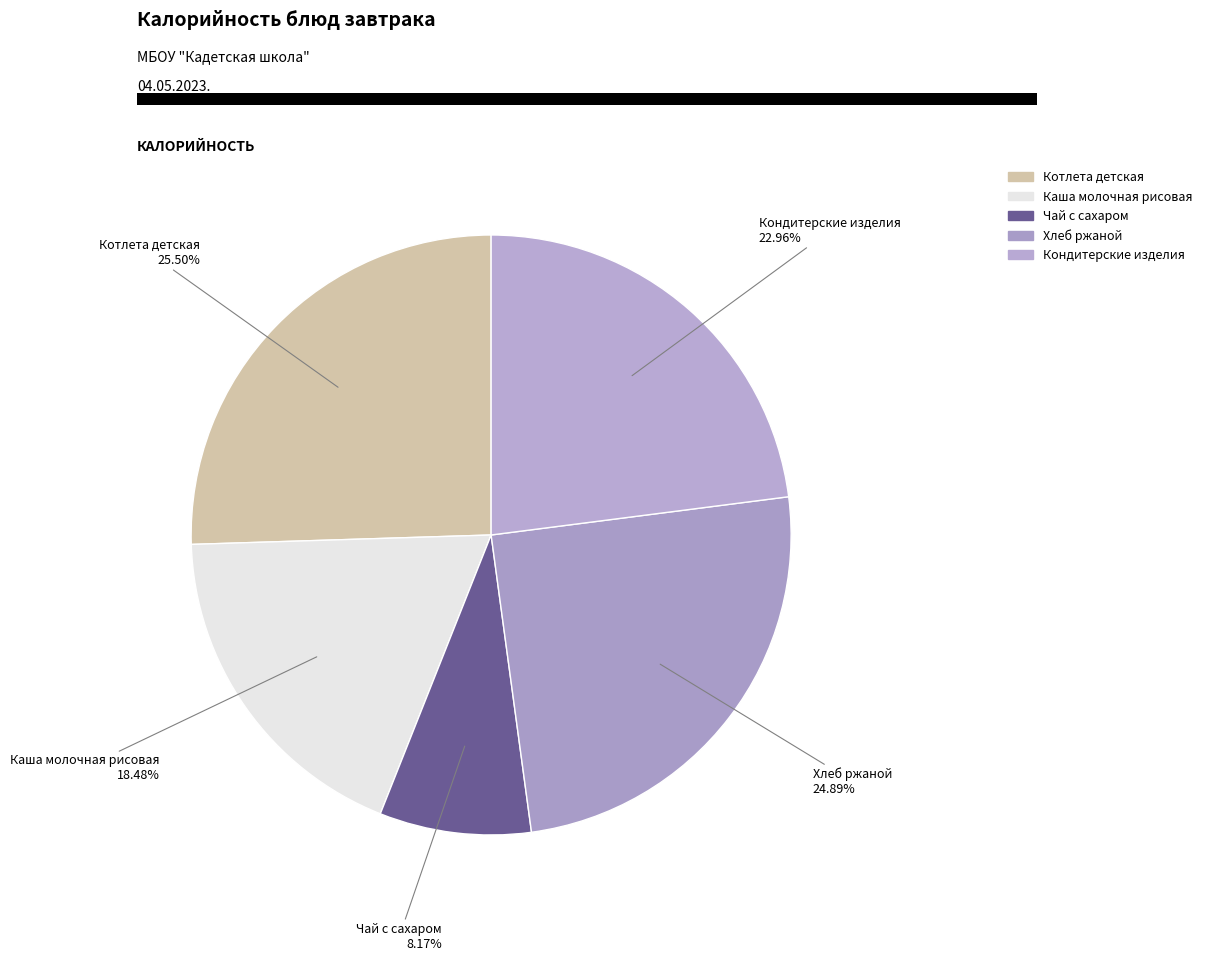

Which slice is the smallest?

Чай с сахаром